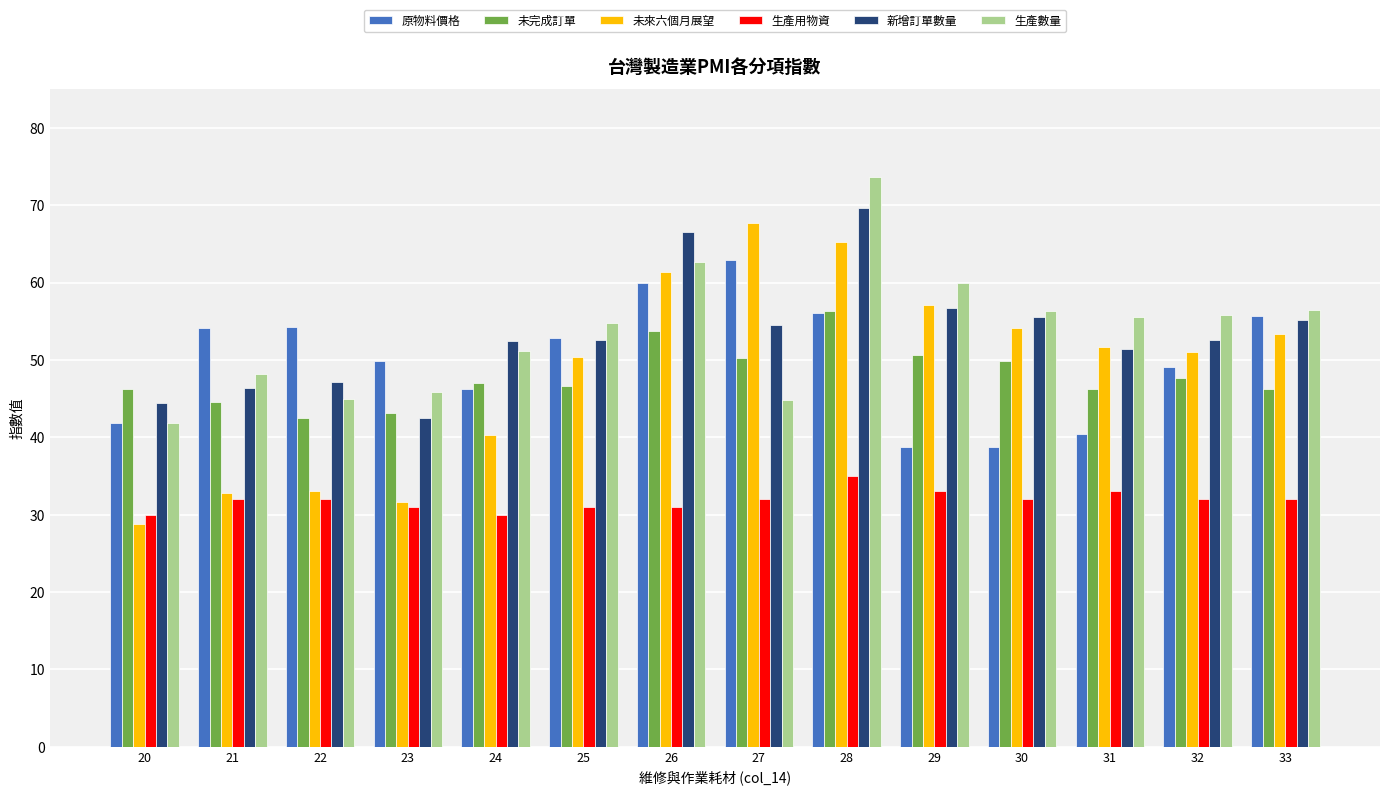

What is the difference between the maximum and minimum values in the 原物料價格 series?

24.2